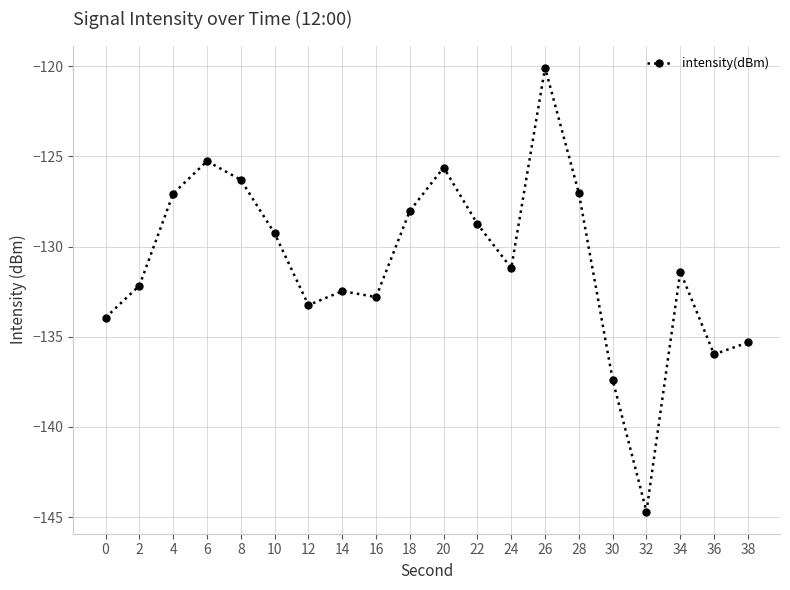

True or false: the data shows -127.0 at 28.

True